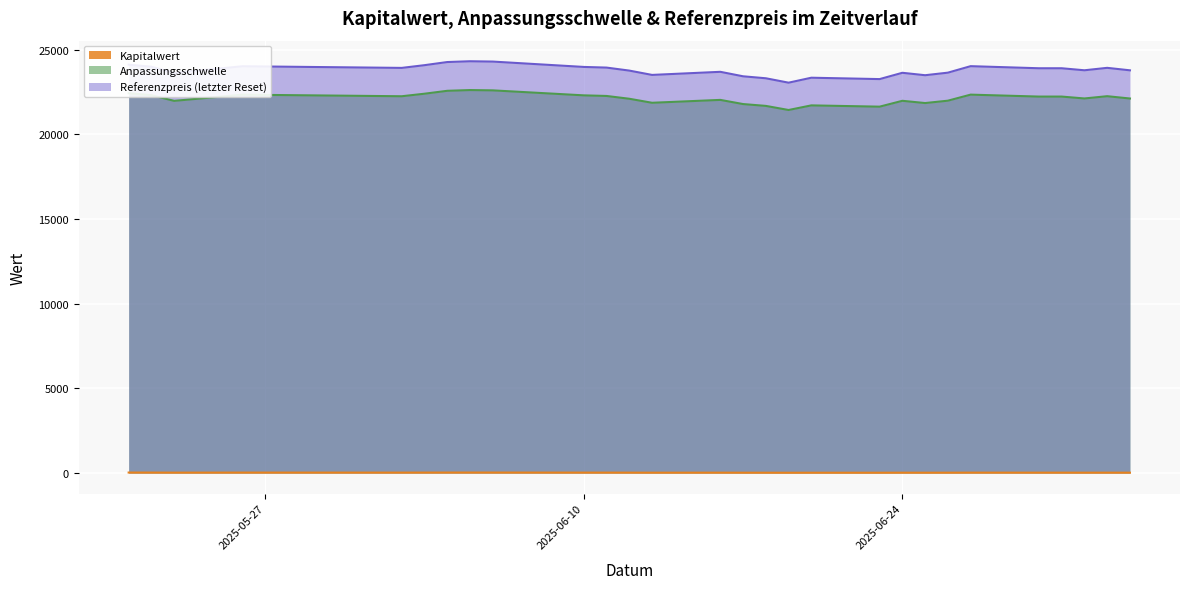

Is the value of Referenzpreis (letzter Reset) at 2025-06-04 greater than the value of Anpassungsschwelle at 2025-05-26?

Yes